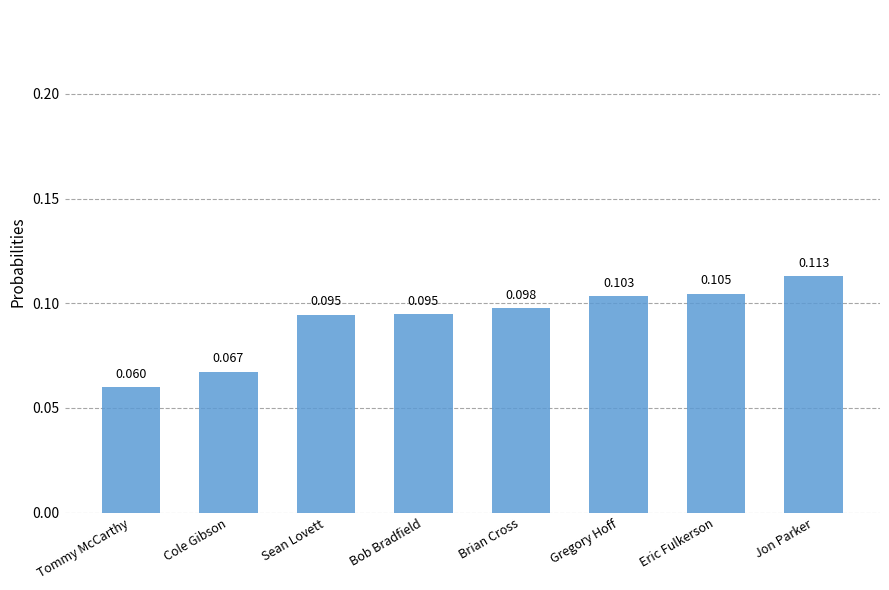

Which has a higher value, Sean Lovett or Eric Fulkerson?

Eric Fulkerson